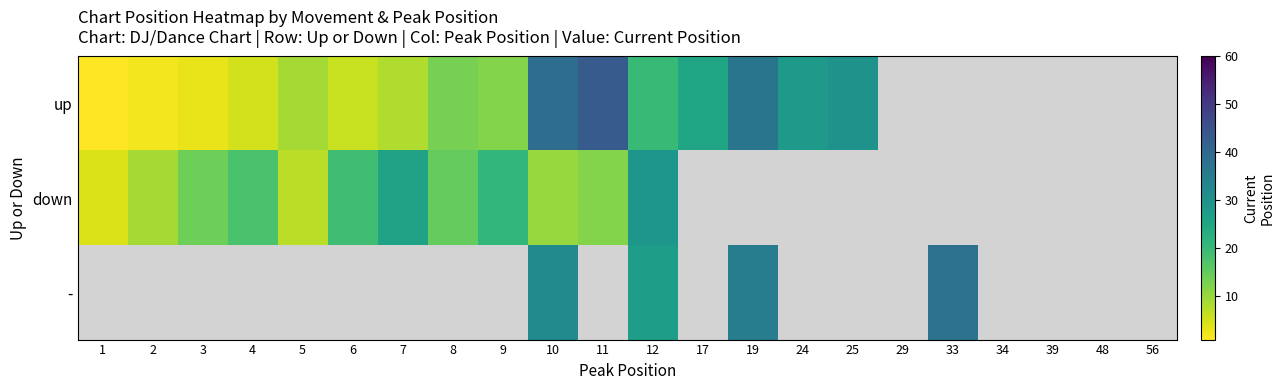

How many values in up are above zero?

16